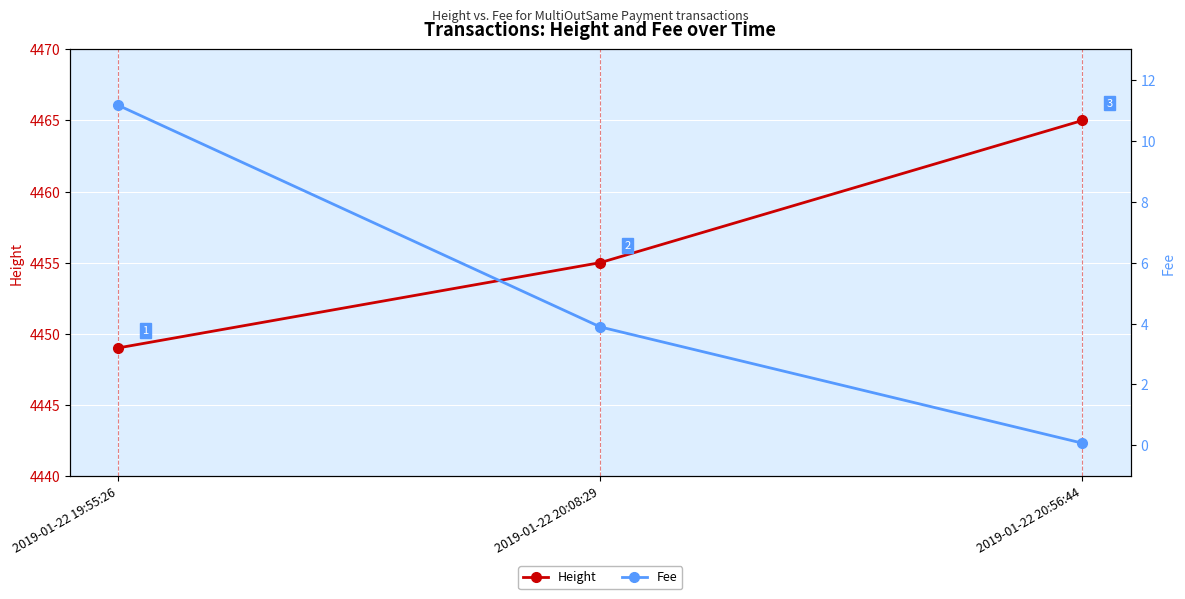

Reading left to right, transcribe all the data shown in this chart.

Height: 4449.0	4455.0	4465.0
Fee: 11.2	3.9	0.1